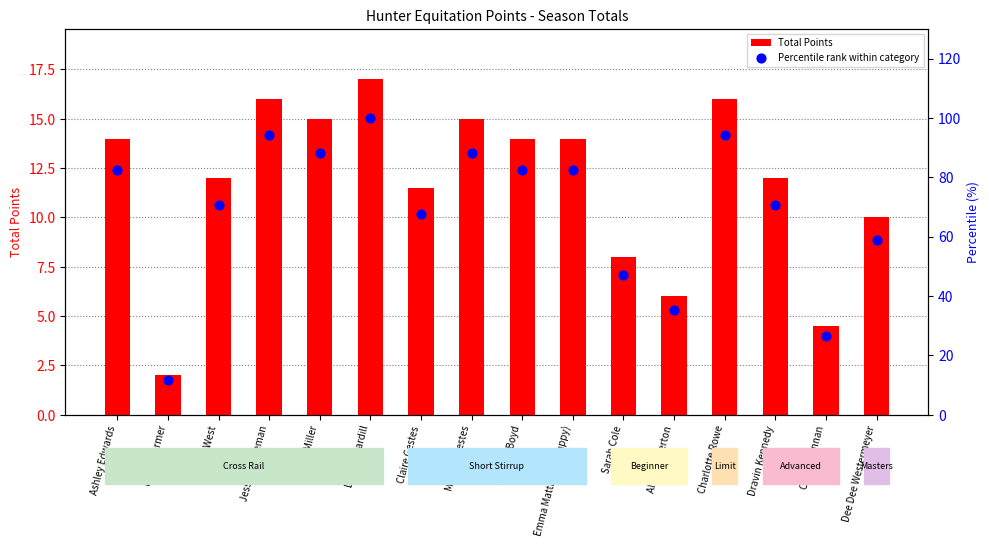

Which series contains the lowest Y value?

Total Points